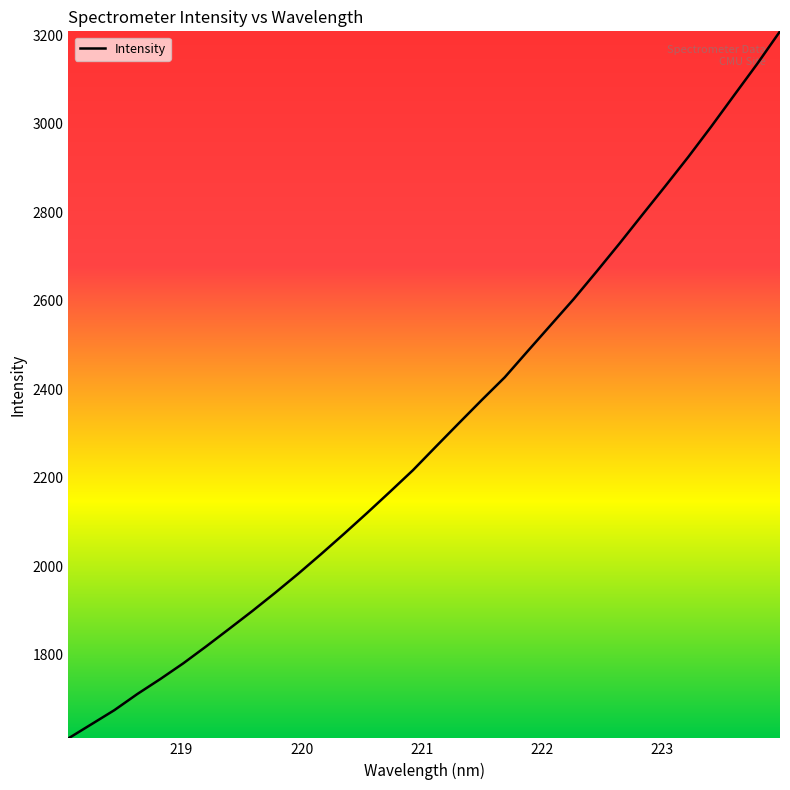

What is the greatest value displayed?

3208.6